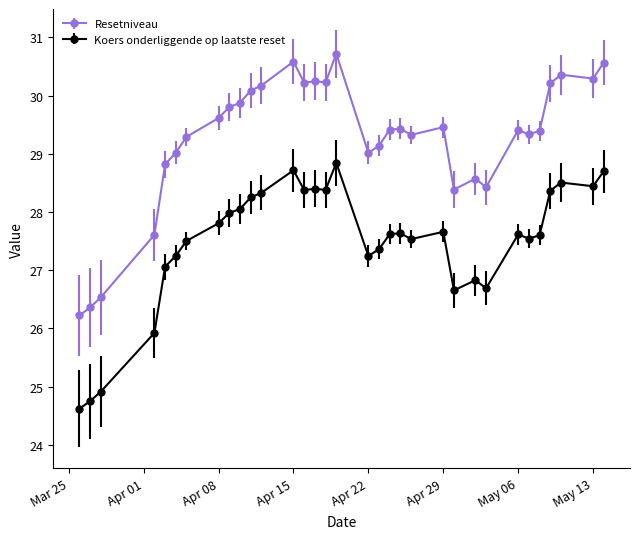

What is the difference between the maximum and minimum values in the Resetniveau series?

4.5